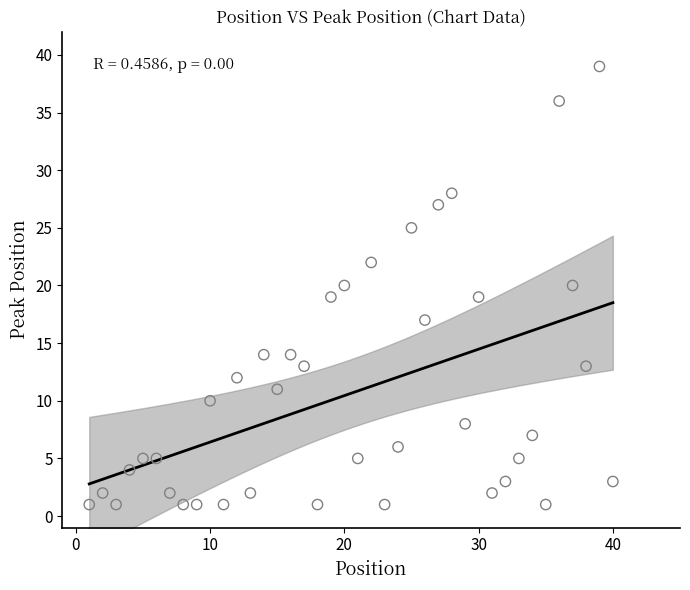

What is the range of X values (max minus min)?

39